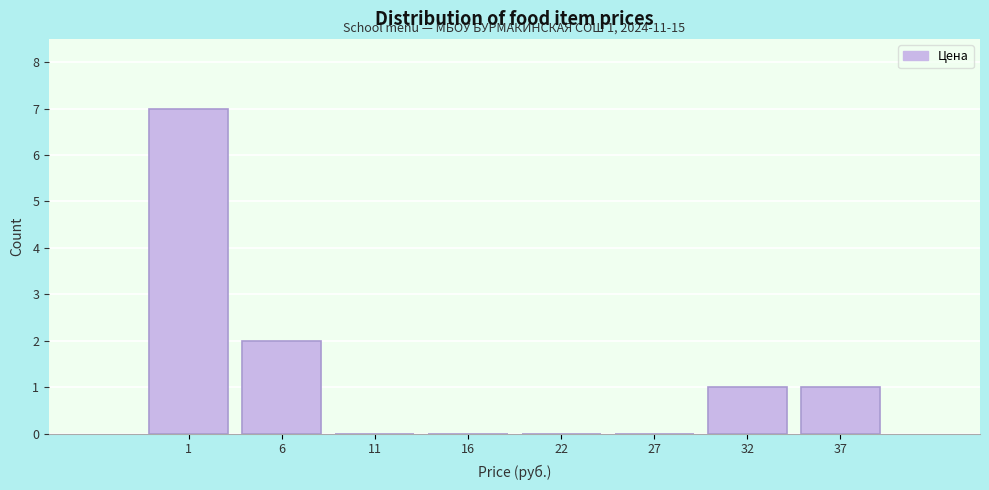

Reading left to right, extract all data points from this chart.

1=7	6=2	11=0	16=0	22=0	27=0	32=1	37=1